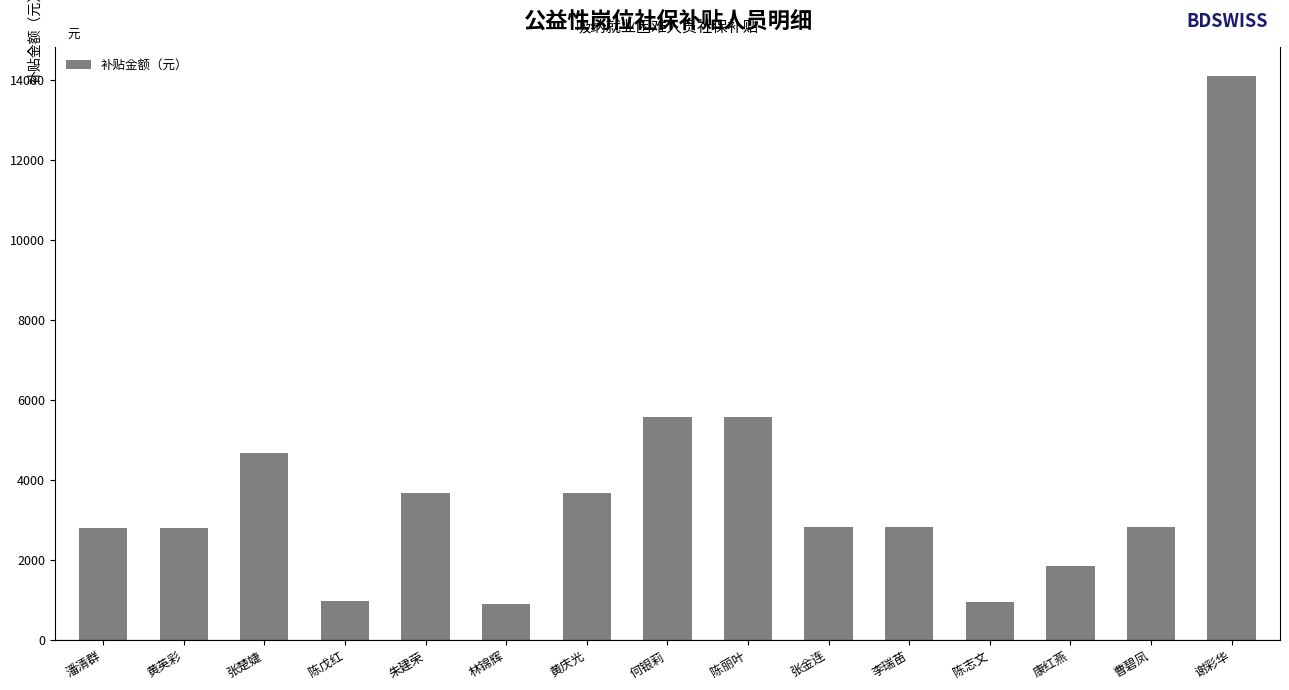

What is the minimum value shown in the chart?

910.0